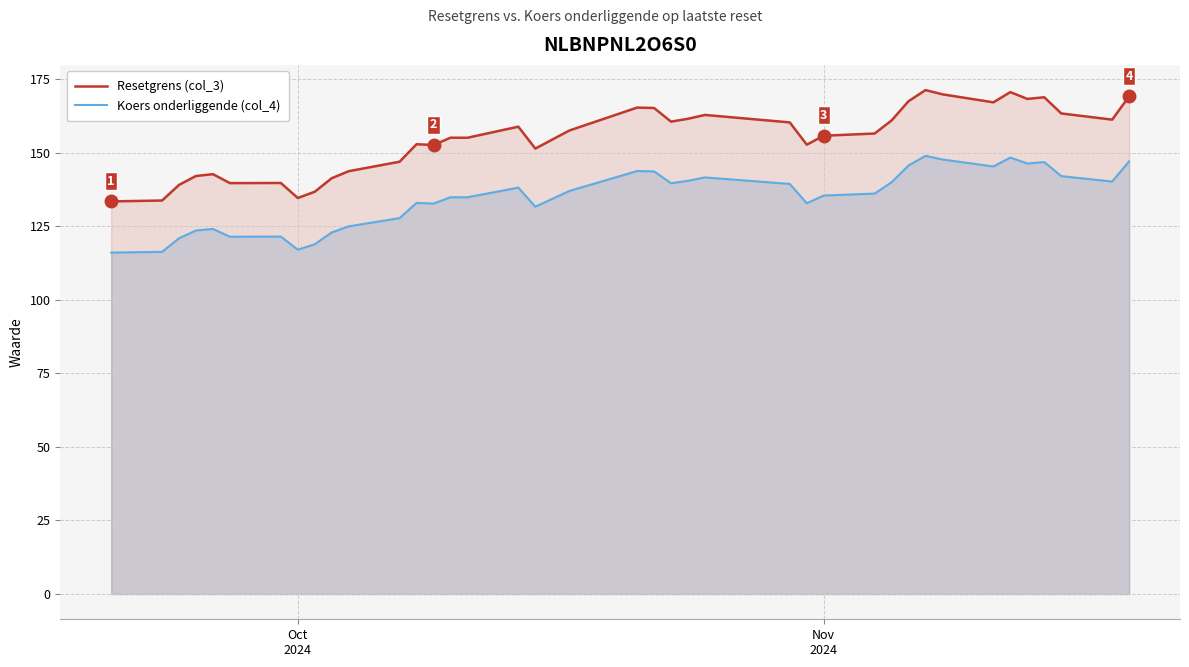

How many lines are shown in the chart?

2